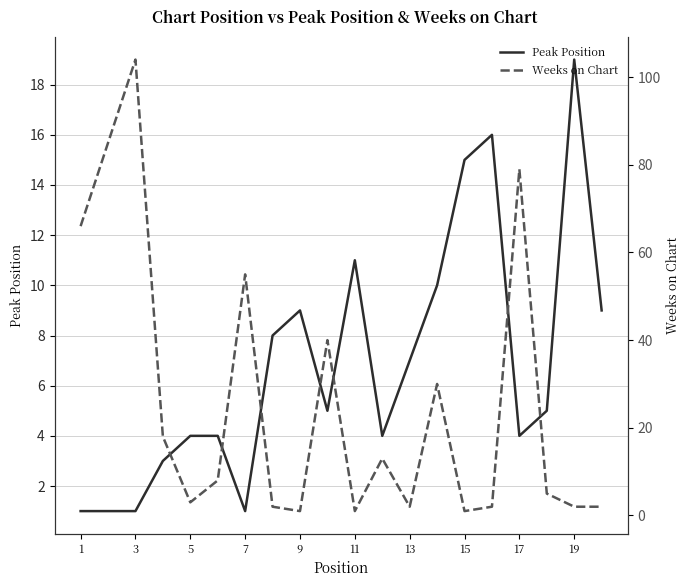

What are all the series names shown in the legend?

Peak Position, Weeks on Chart